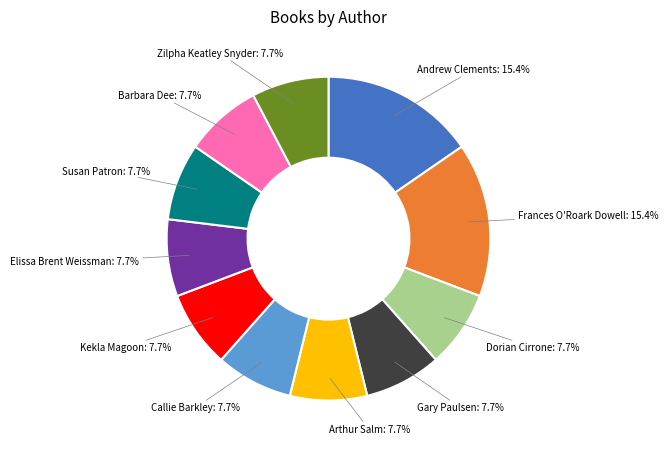

Is it true that Callie Barkley is 8% of the pie?

True